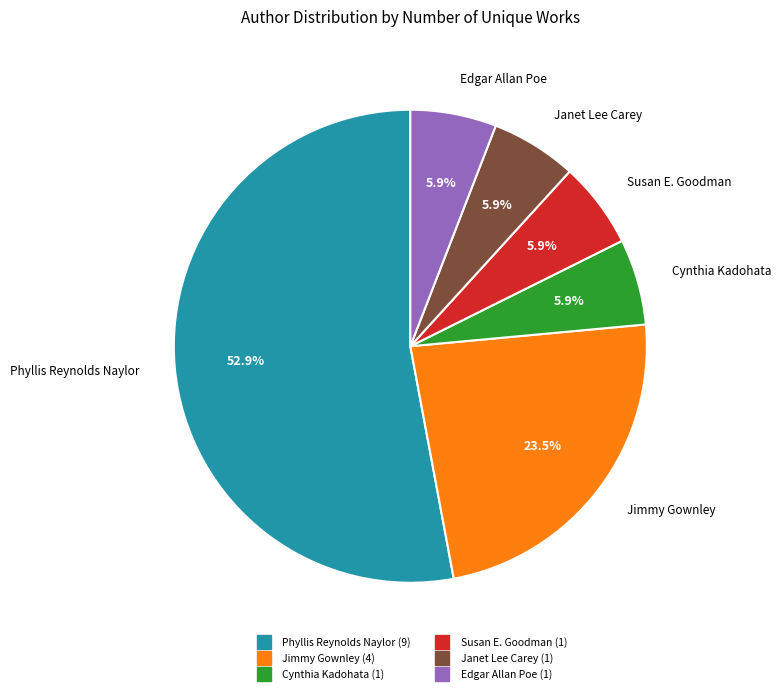

How many segments does this pie chart have?

6